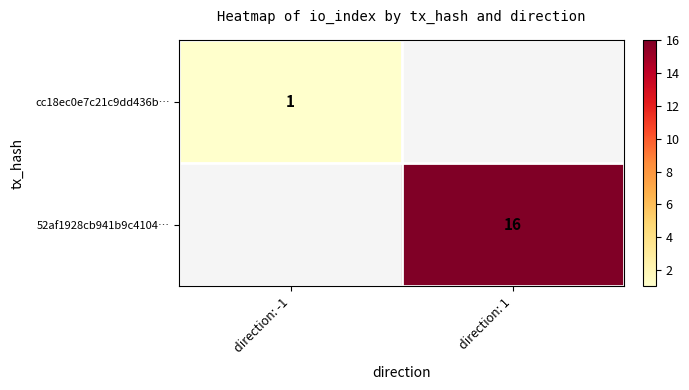

At which category does the chart reach its minimum across all series?

direction: -1